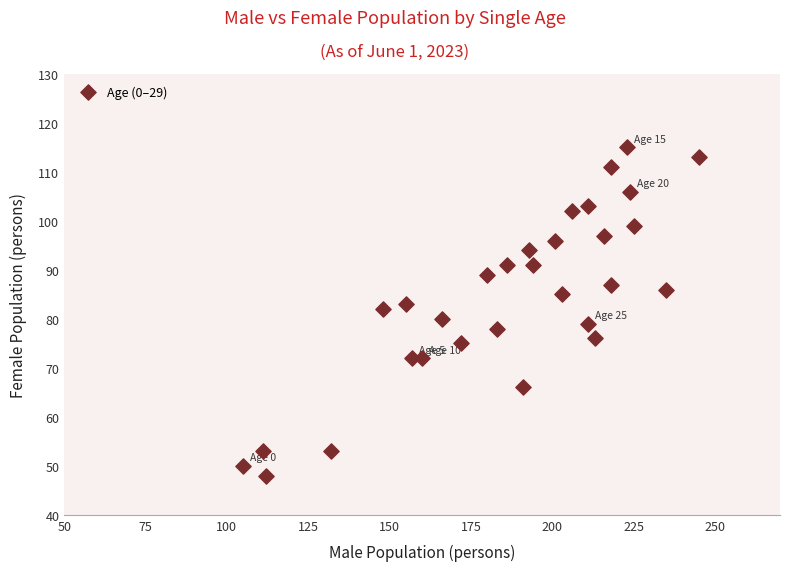

What is the range of Y values (max minus min)?

67